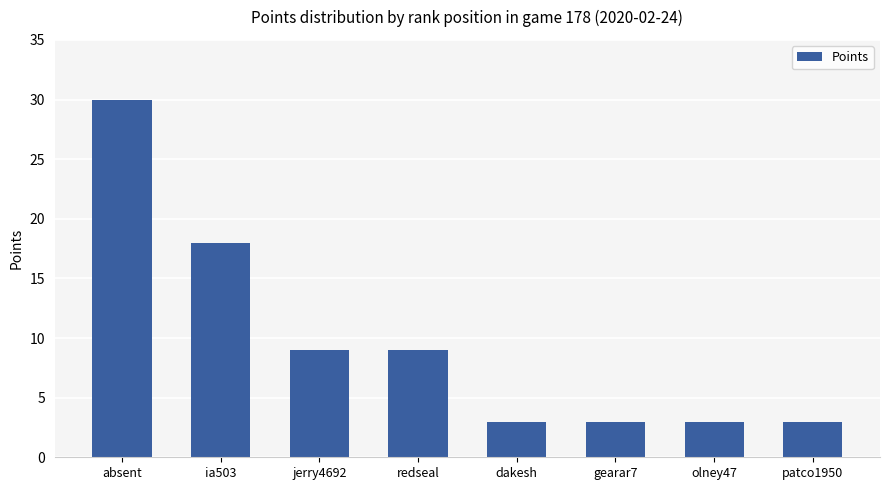

What is the ratio of the value at absent to the value at patco1950?

10.0